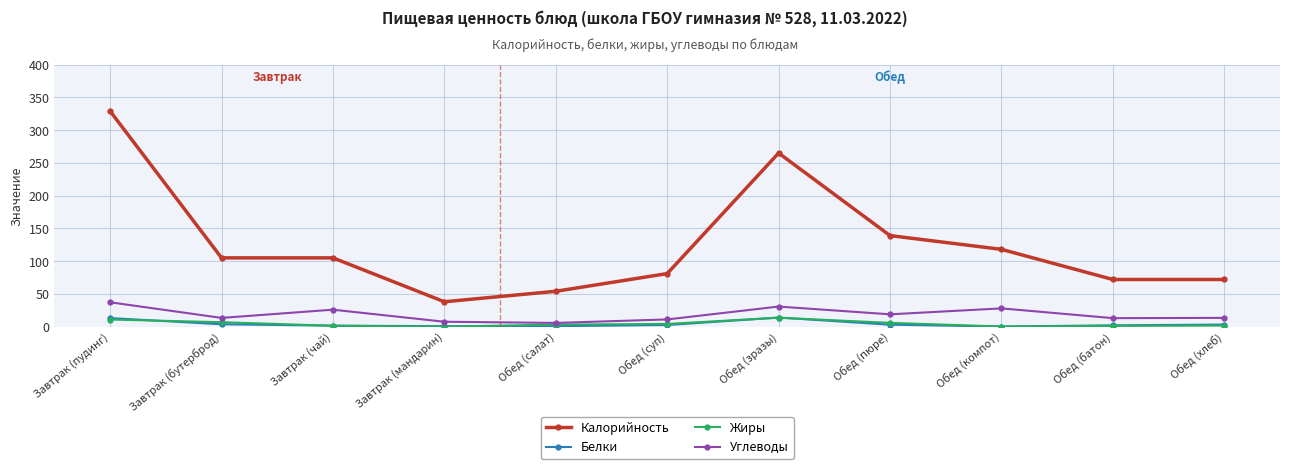

What is the highest value of the Углеводы series?

37.2